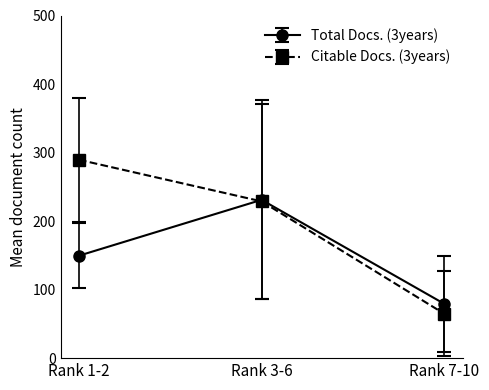

What is the difference between the second highest and minimum values in the Citable Docs. (3years) series?

164.0